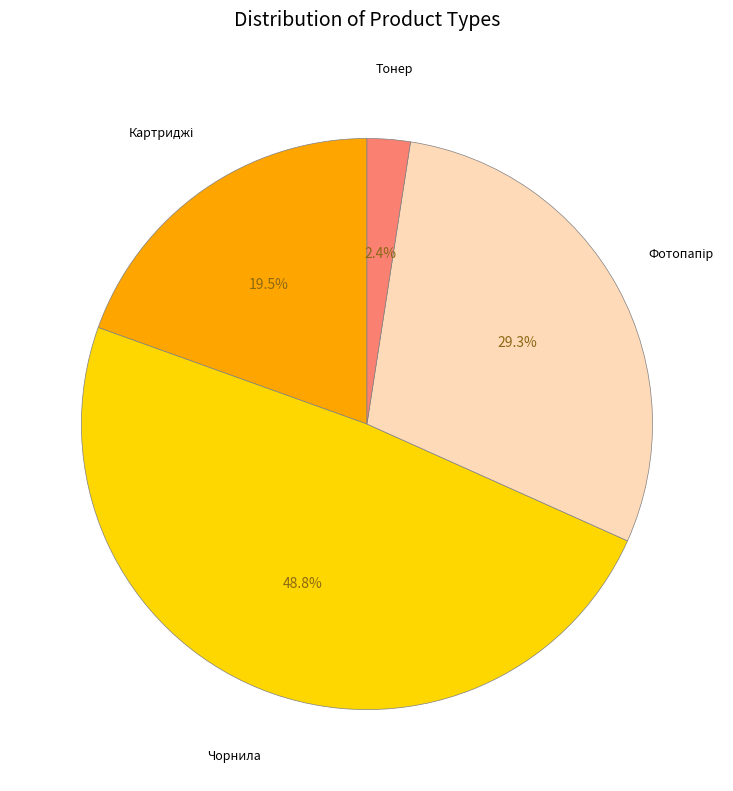

Is there any slice that represents more than half of the pie?

No